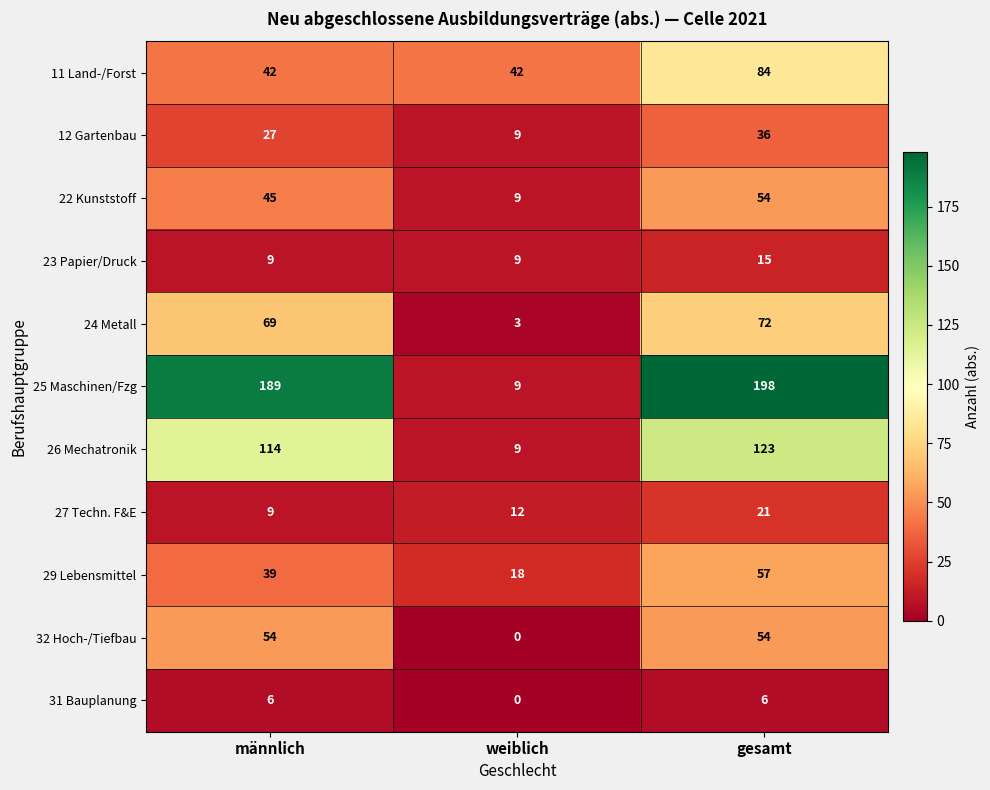

Rank the categories by 26 Mechatronik value from lowest to highest.

weiblich, männlich, gesamt